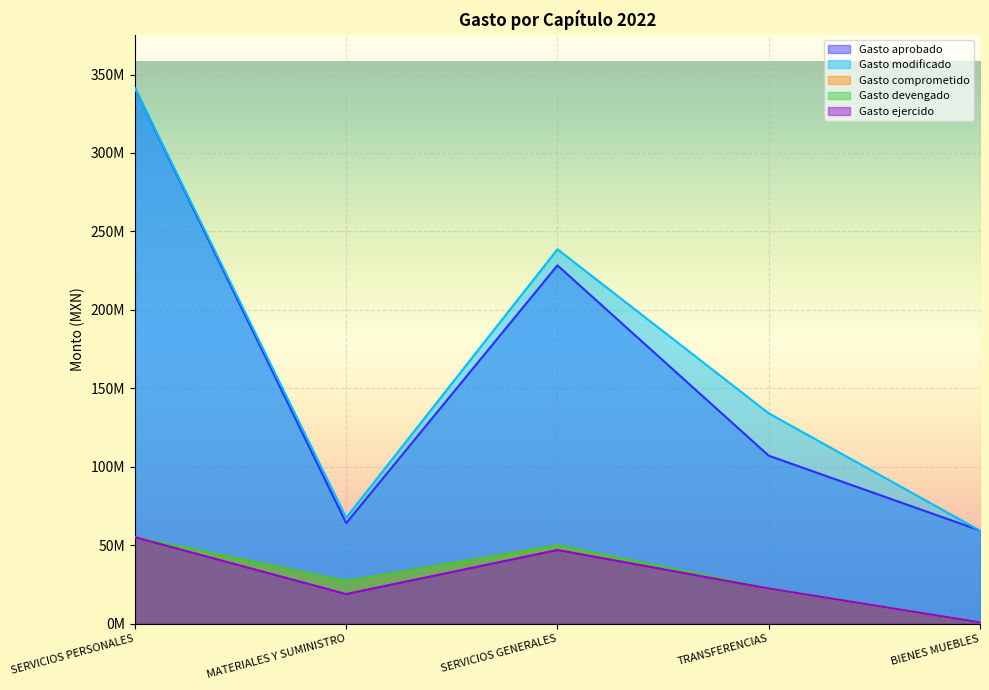

Reading left to right, transcribe all the data shown in this chart.

Gasto aprobado: 341272096.0	64065332.0	228381547.0	107076237.0	59393900.0
Gasto modificado: 341272096.0	67535332.0	238621547.0	134076237.0	59293900.0
Gasto comprometido: 55126048.1	27178231.9	49927882.3	22437252.6	833416.8
Gasto devengado: 55126048.1	27178231.9	49927882.3	22437252.6	833416.8
Gasto ejercido: 55126048.1	18890846.6	46983360.3	22437252.6	822285.2